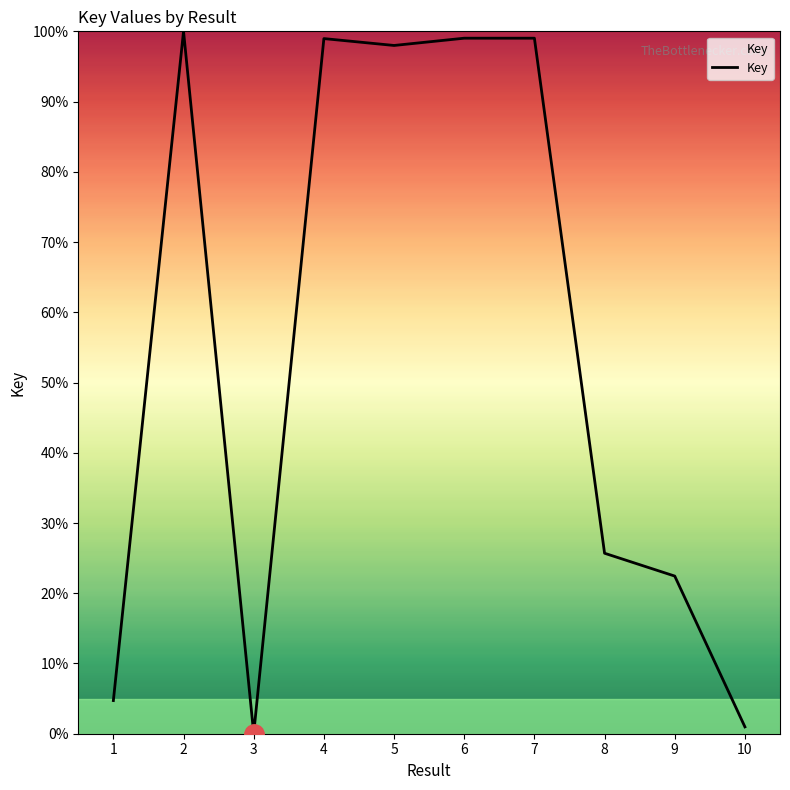

Count the number of data series in this chart.

1